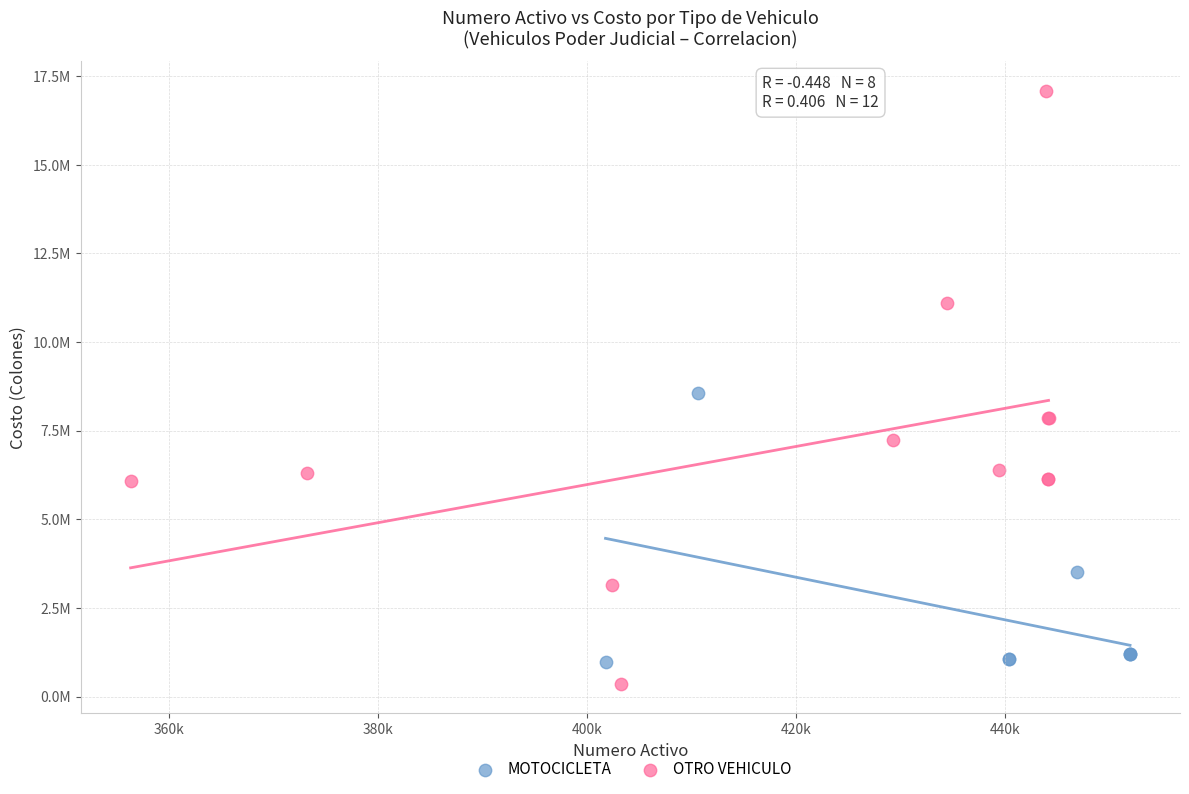

Which series has the largest Y range (max minus min)?

OTRO VEHICULO